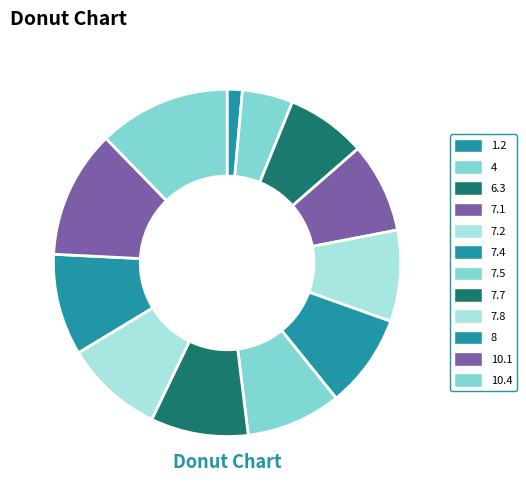

Which category has the smallest portion of the pie?

1.2